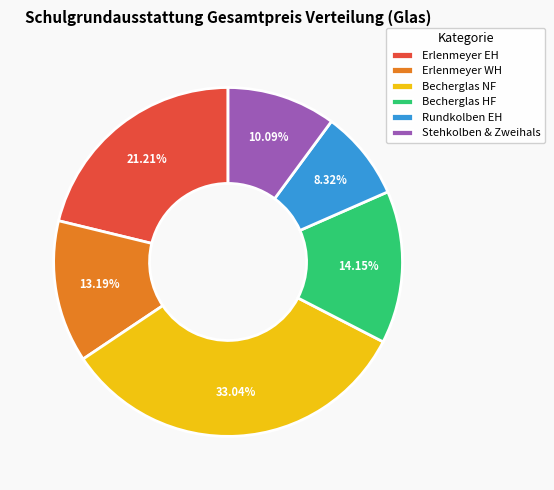

Is there a majority slice in this chart?

No